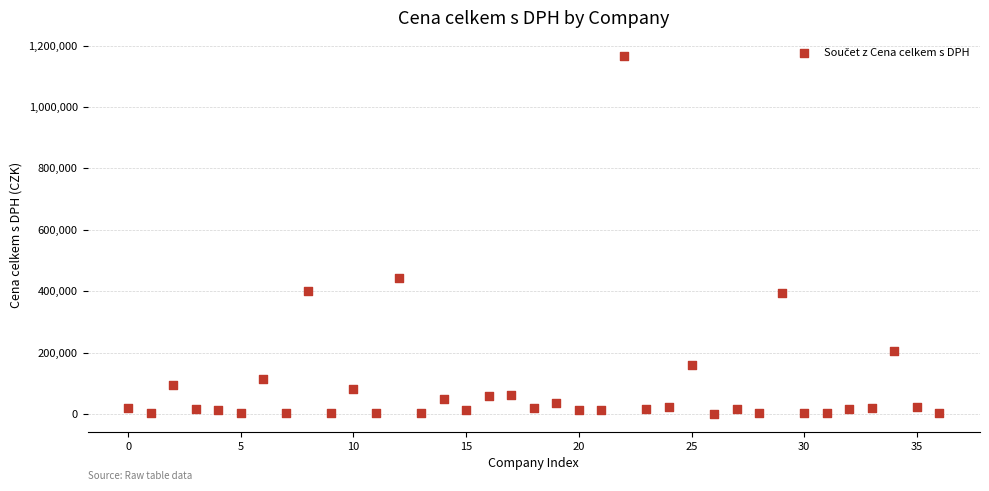

What is the range of Y values (max minus min)?

1166357.6